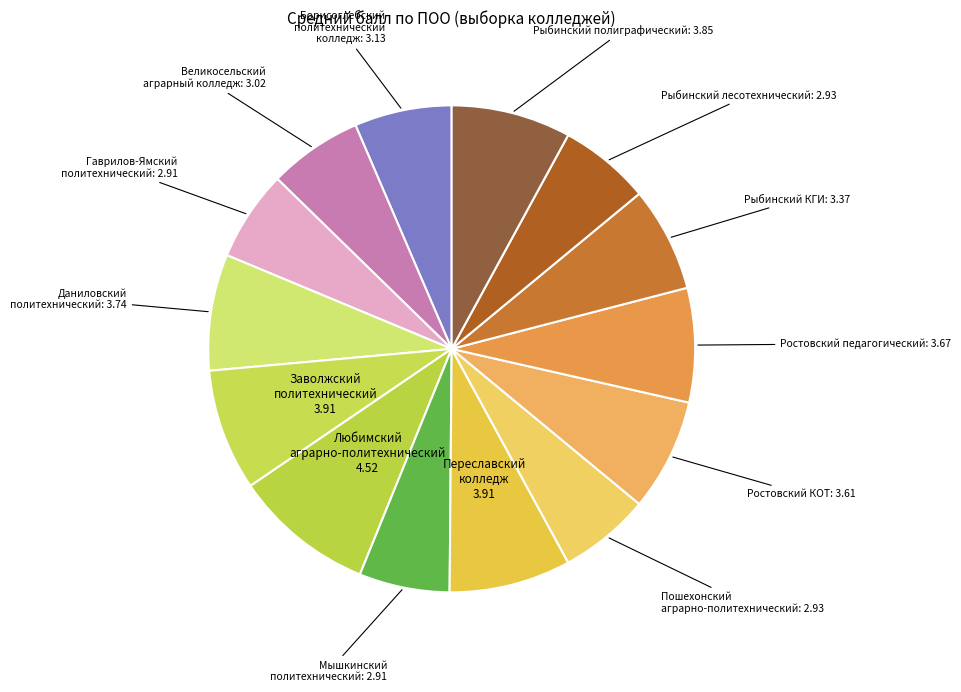

Count the number of slices in the pie.

14